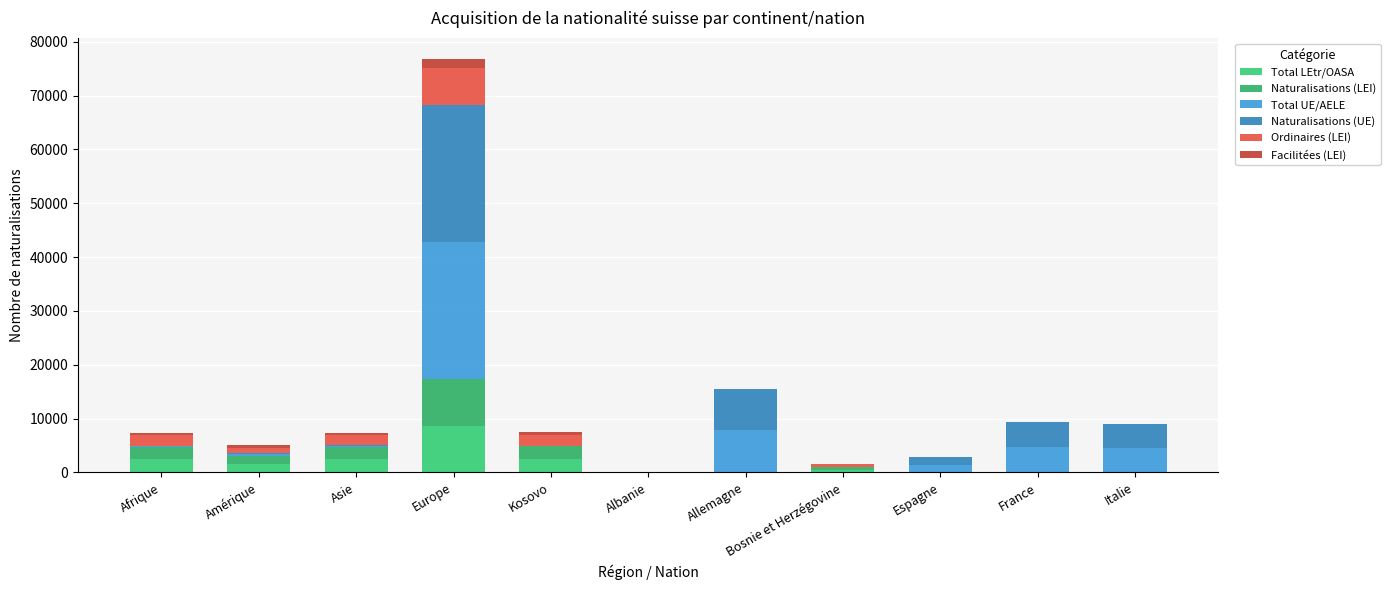

What position from the right is Albanie?

6